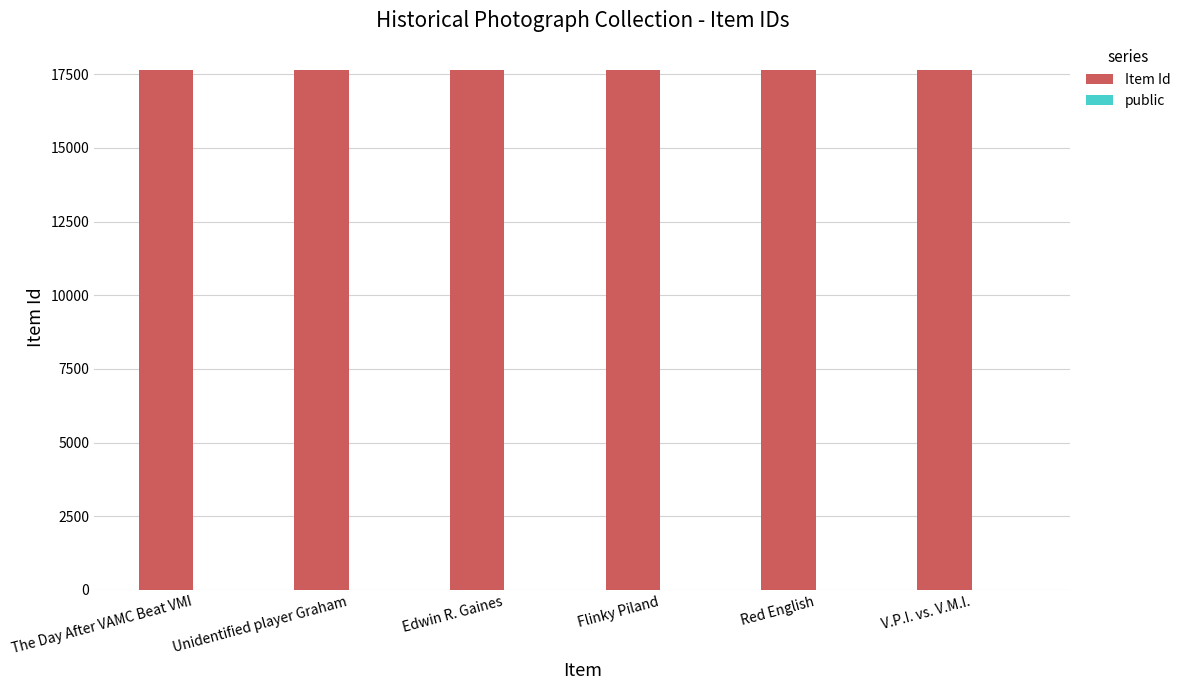

What is the sum of all Item Id values?

105897